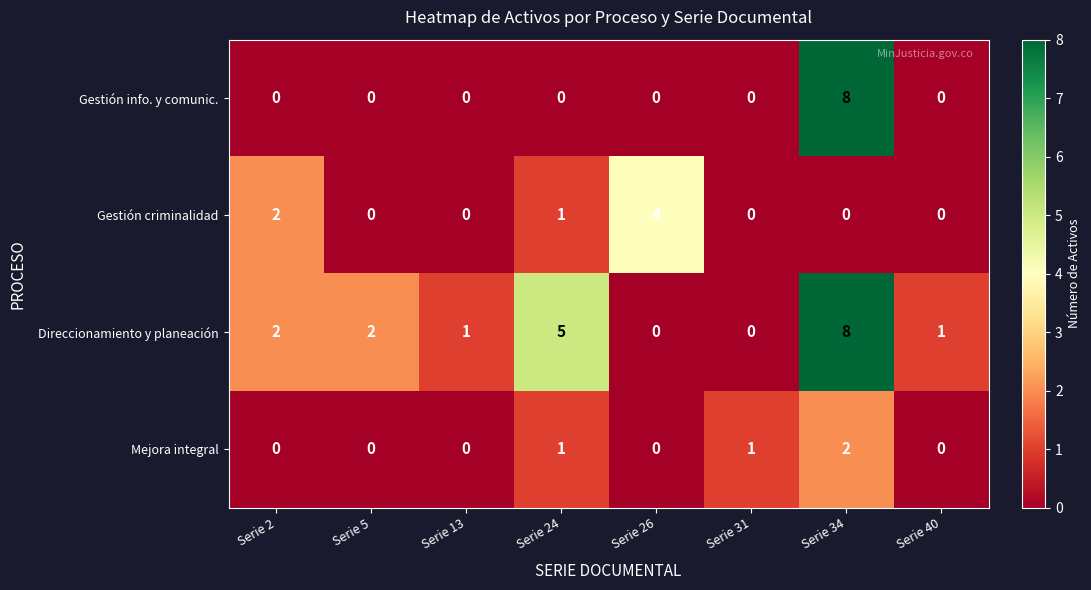

The Gestión info. y comunic. series shows 3 at Serie 24. True or false?

False